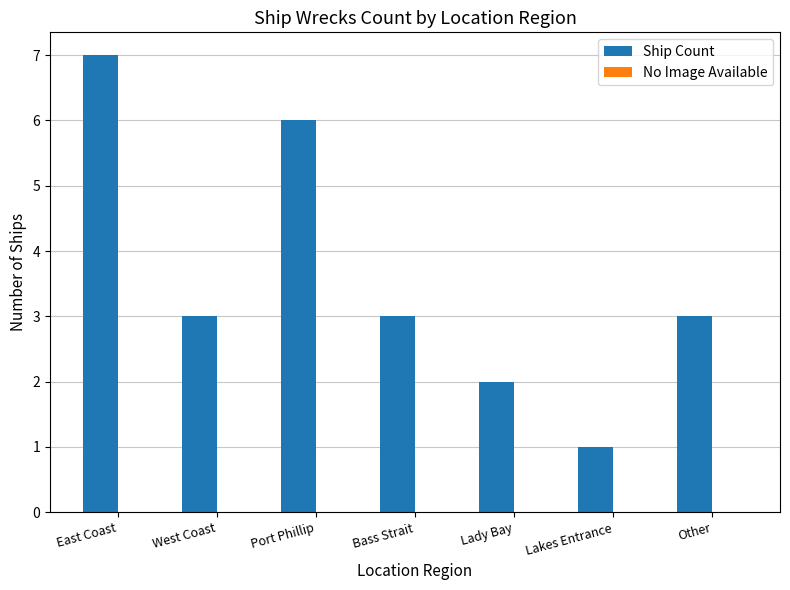

Which category has the lowest value across all series?

Lakes Entrance